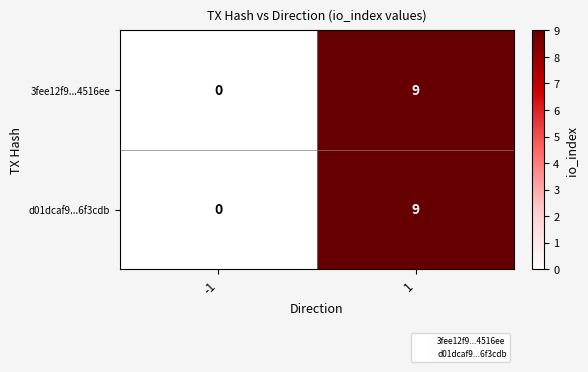

List the labels in order of d01dcaf9...6f3cdb value, smallest first.

-1, 1